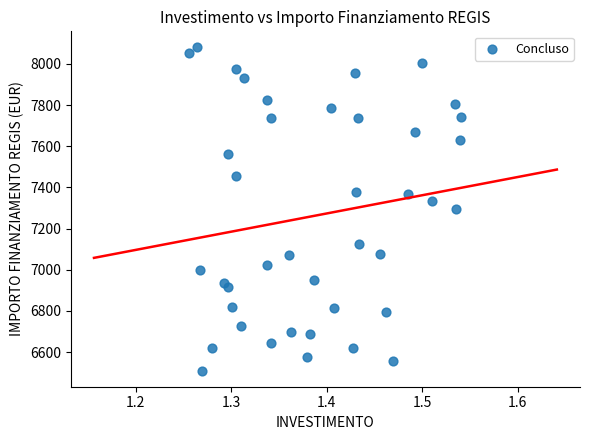

What is the range of X values (max minus min)?

0.3